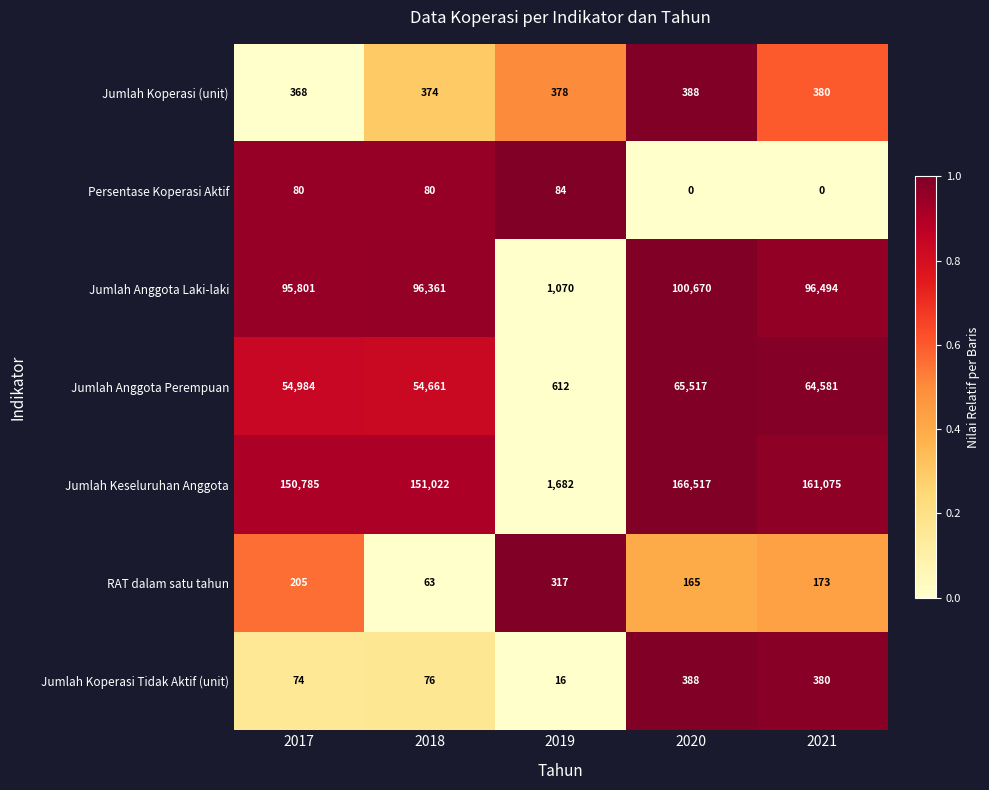

What is the average value of the Jumlah Anggota Perempuan series?

48071